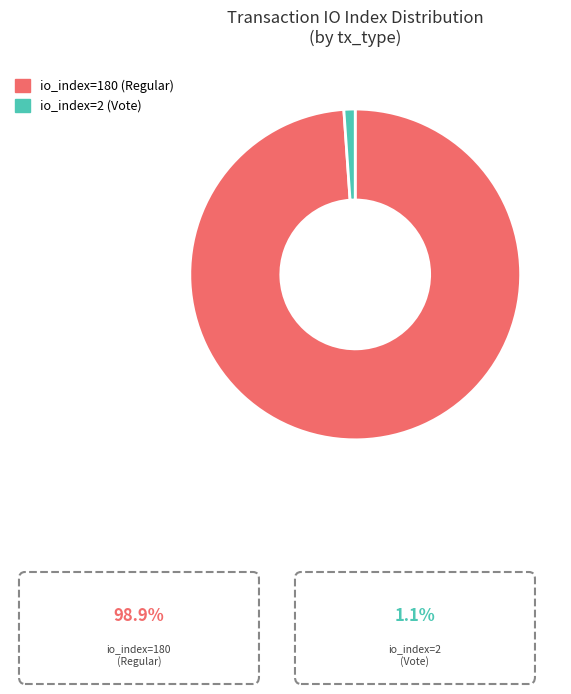

Between io_index=2 (Vote) and io_index=180 (Regular), which is larger?

io_index=180 (Regular)